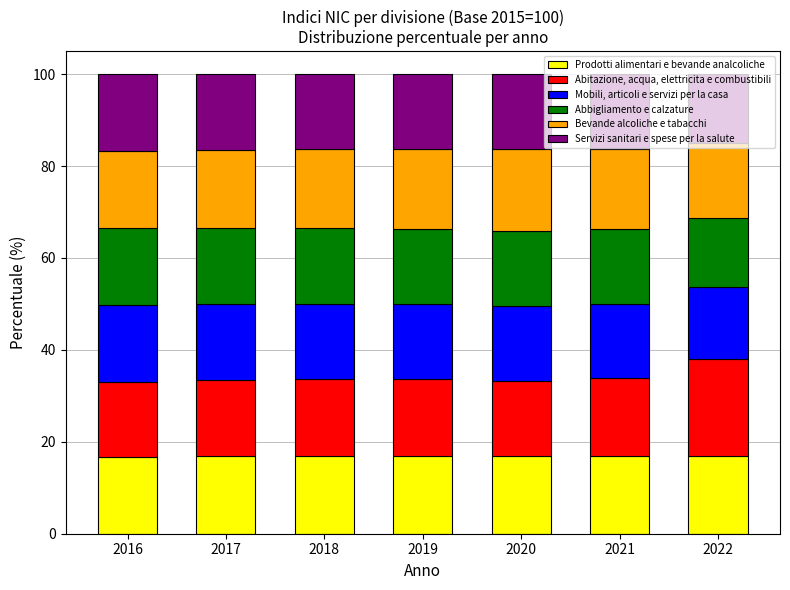

What is the total value across all series at 2019?

100.0